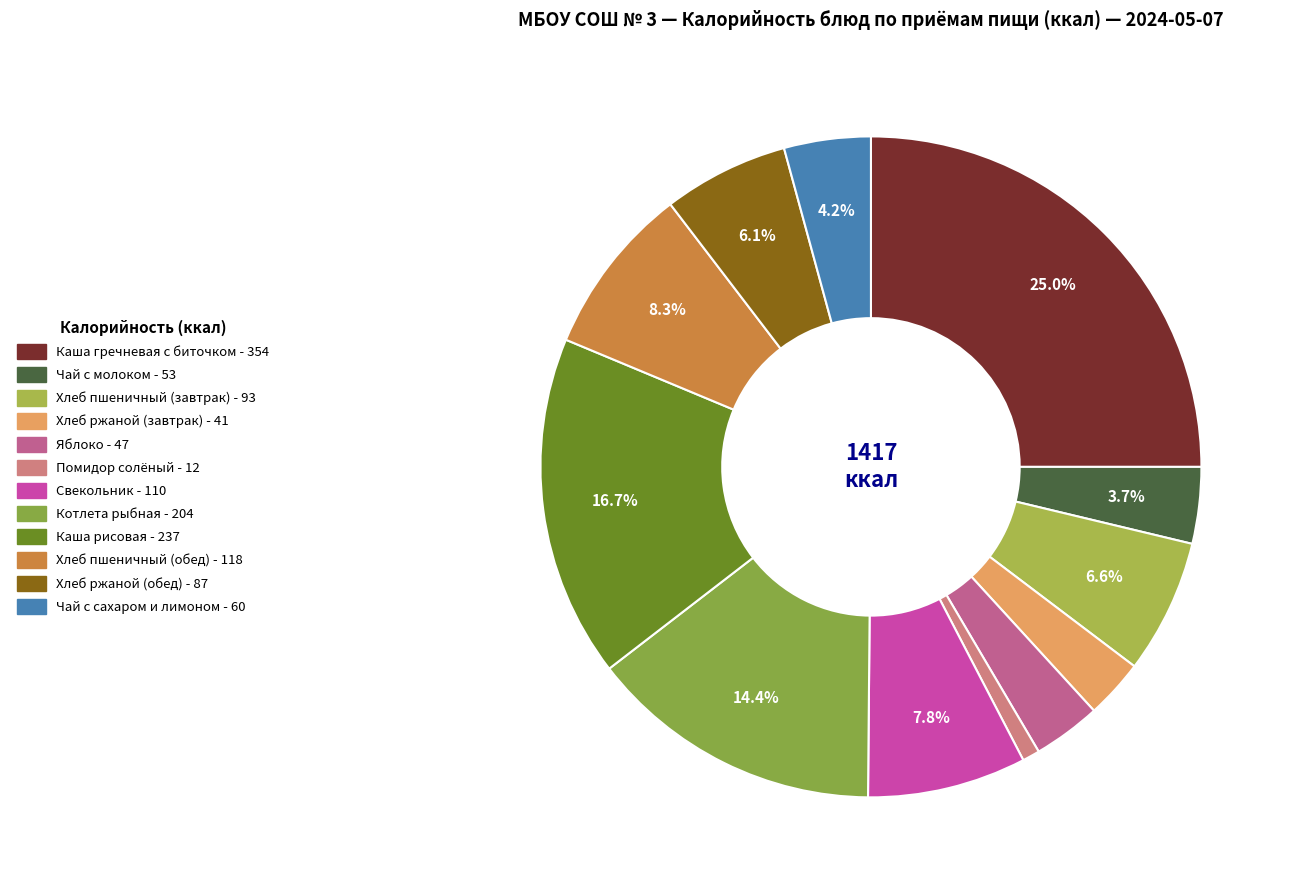

To the nearest percent, what is the difference between the Яблоко and Каша рисовая slice percentages?

13%